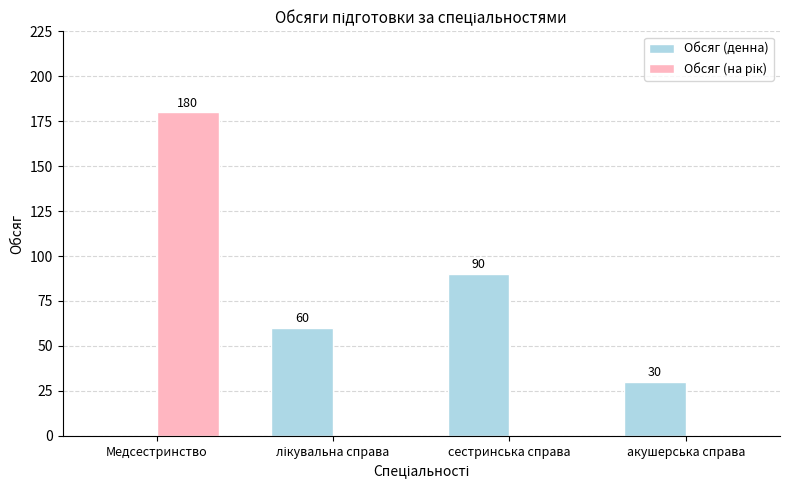

What is the spread (max minus min) of values at Медсестринство?

180